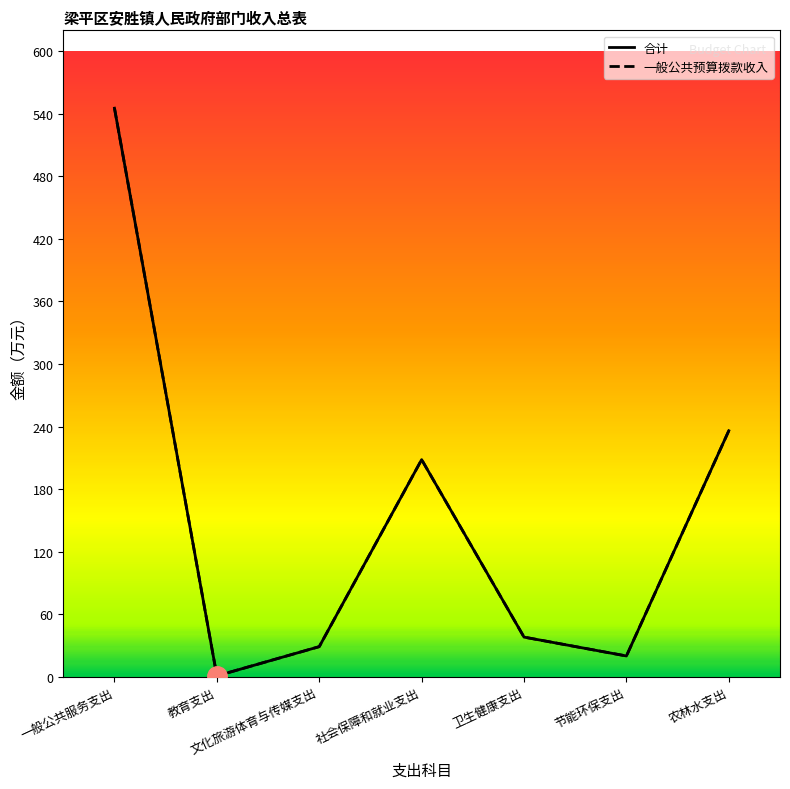

What is the label of the 7th point from the right?

一般公共服务支出